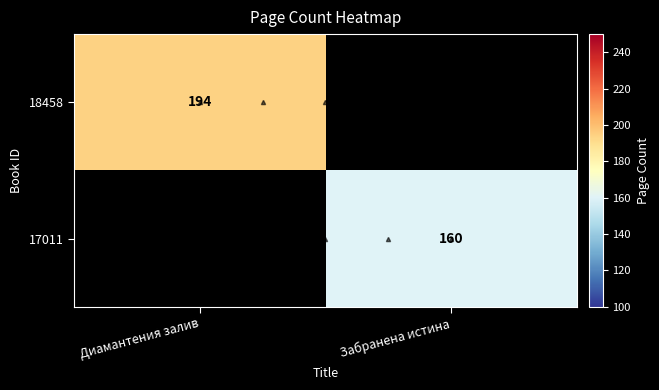

Is it true that 18458 equals 194 at Диамантения залив?

True